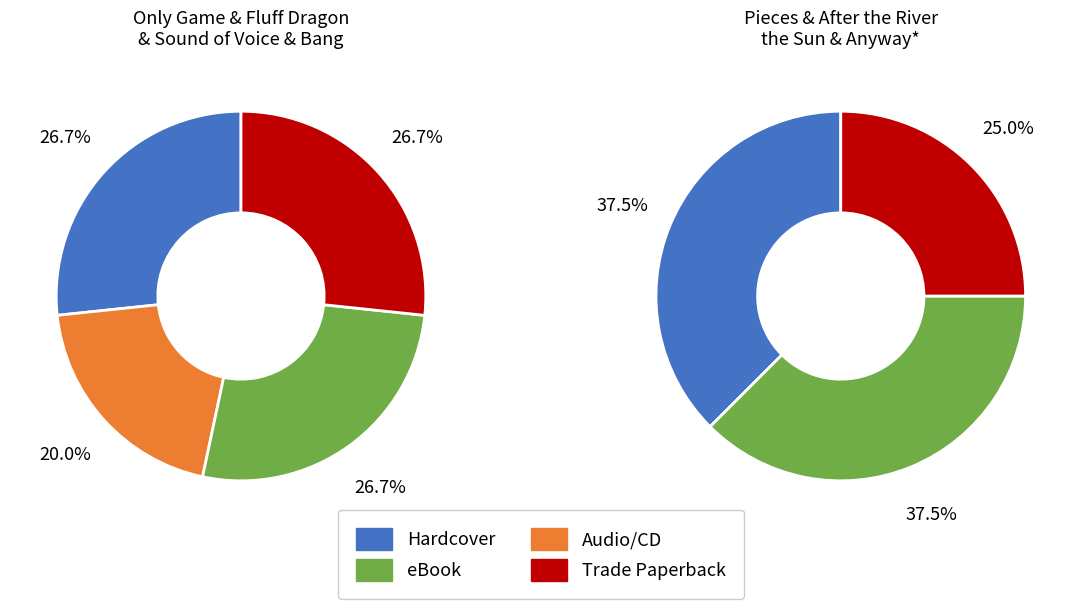

Which has a higher value, Sound of Your Voice or Pieces?

Sound of Your Voice